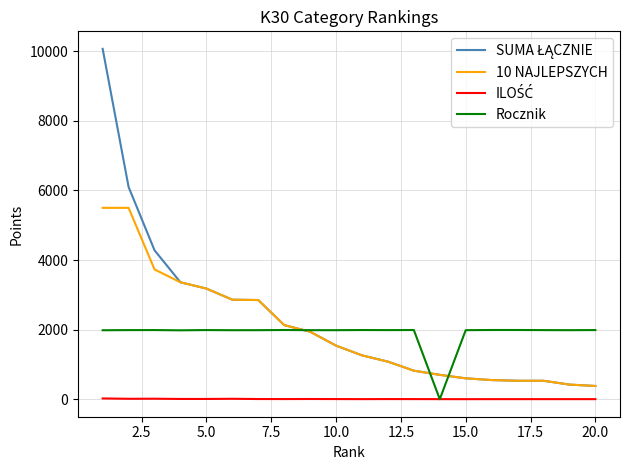

What is the maximum value shown in the chart?

10070